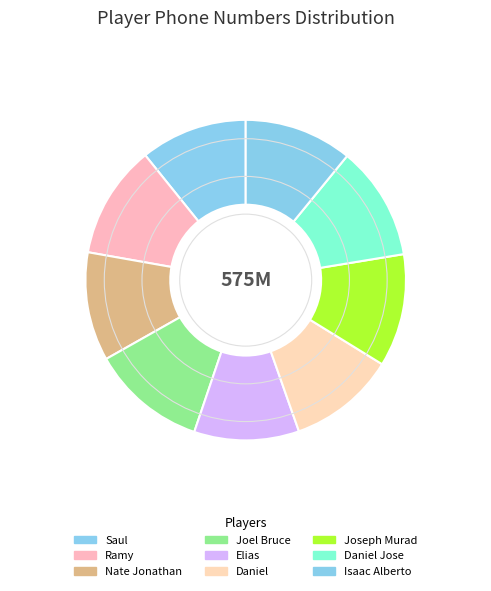

To the nearest percent, what percentage of the pie is Elias?

11%